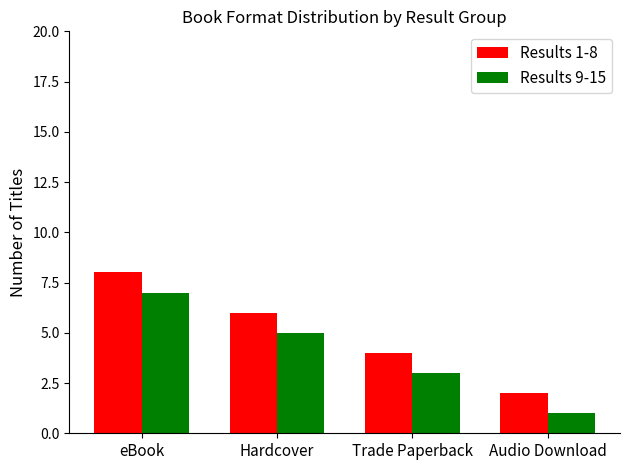

List the series in order of their peak value, highest first.

Results 1-8, Results 9-15